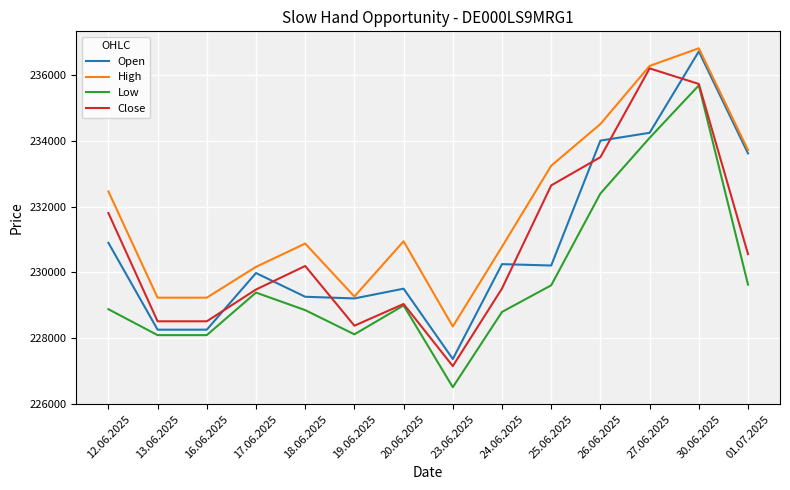

What is the average value of the Close series?

230798